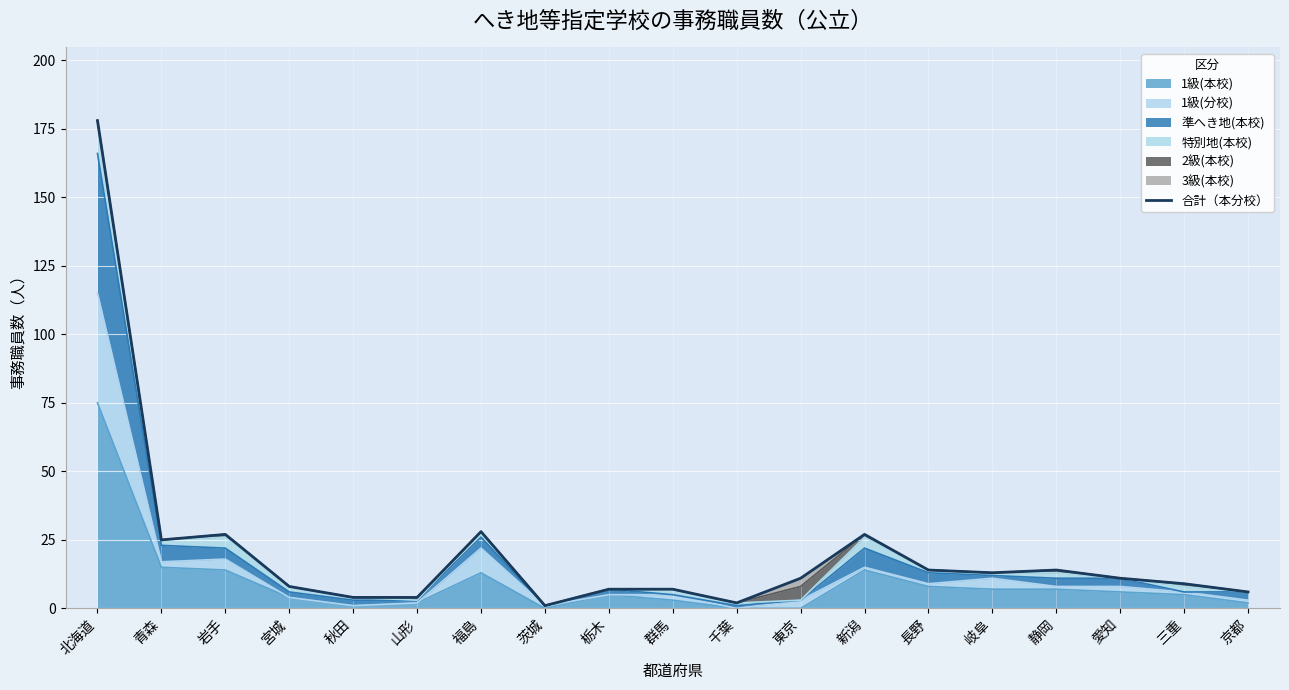

Rank the categories by value from highest to lowest.

北海道, 福島, 岩手, 新潟, 青森, 長野, 静岡, 岐阜, 東京, 愛知, 三重, 宮城, 栃木, 群馬, 京都, 秋田, 山形, 千葉, 茨城